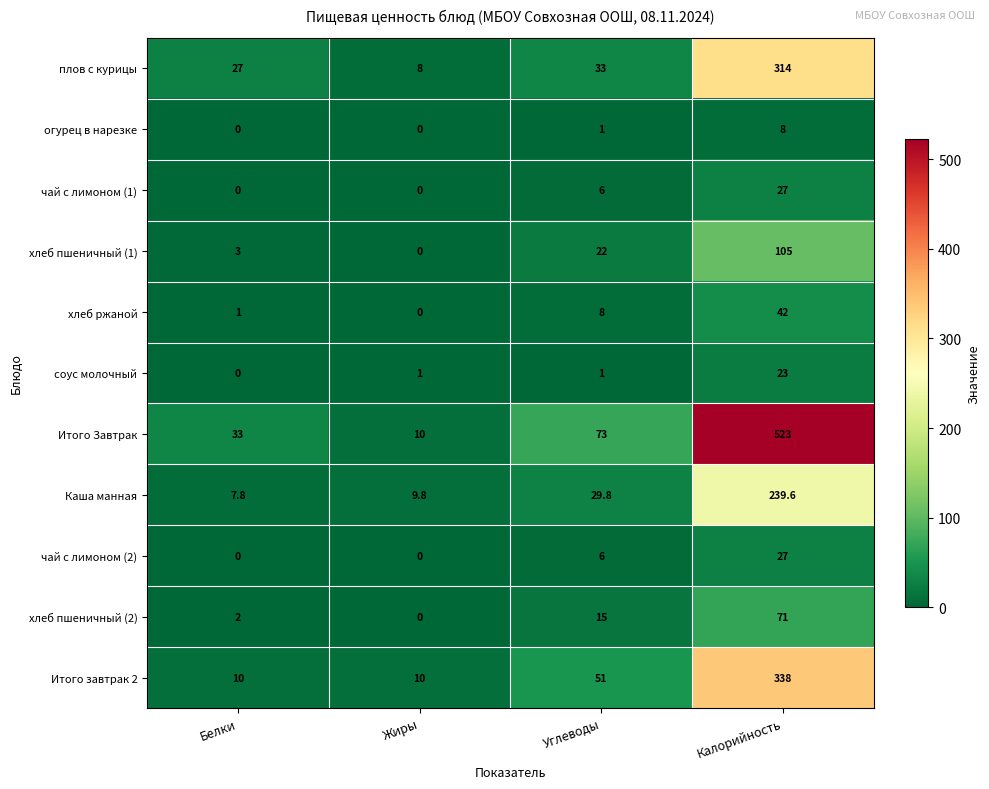

What is the total value across all series at Жиры?

38.8